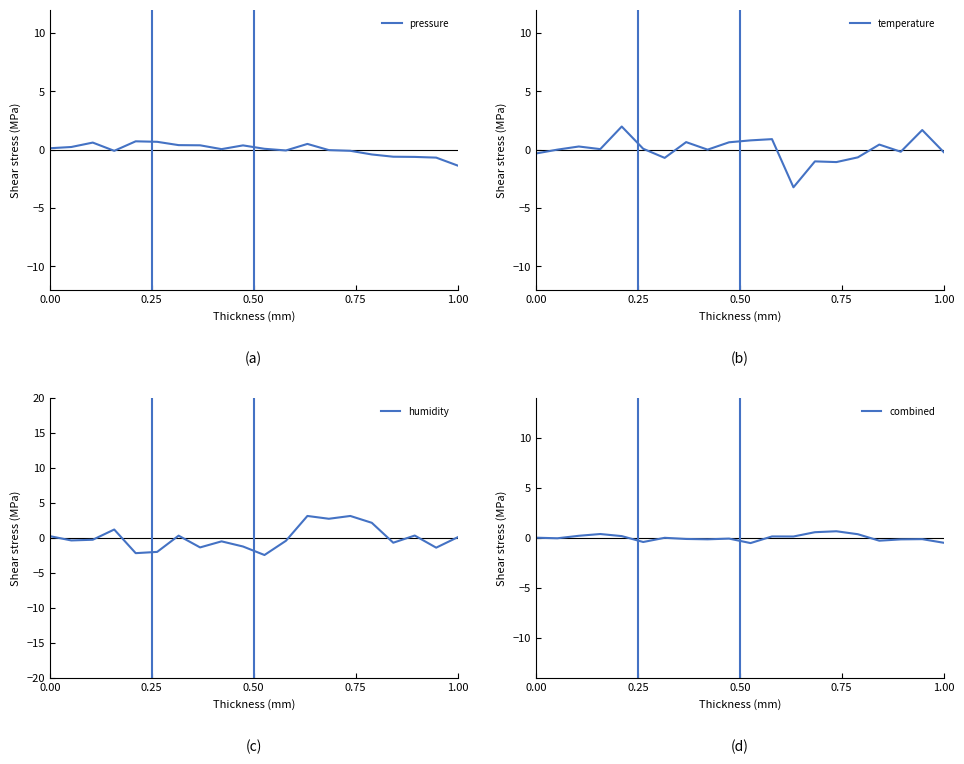

What are all the series names shown in the legend?

pressure, temperature, humidity, combined